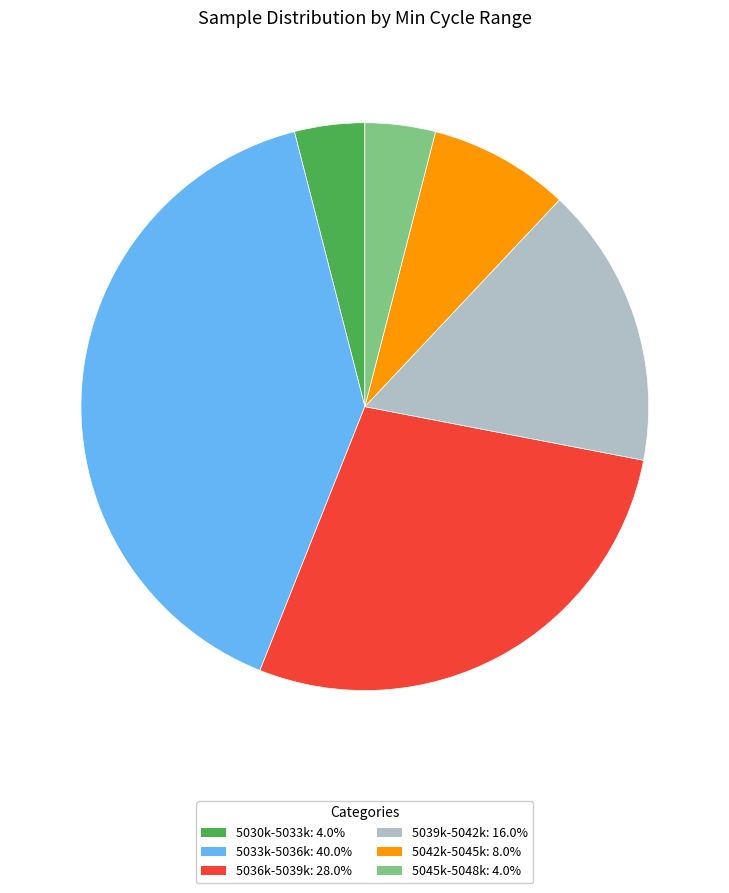

Count the number of slices in the pie.

6